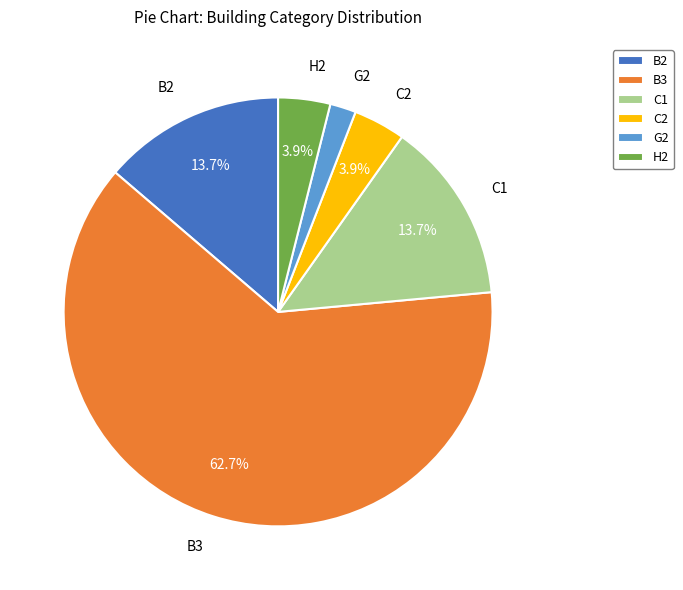

What percentage is NOT represented by H2?

96.1%